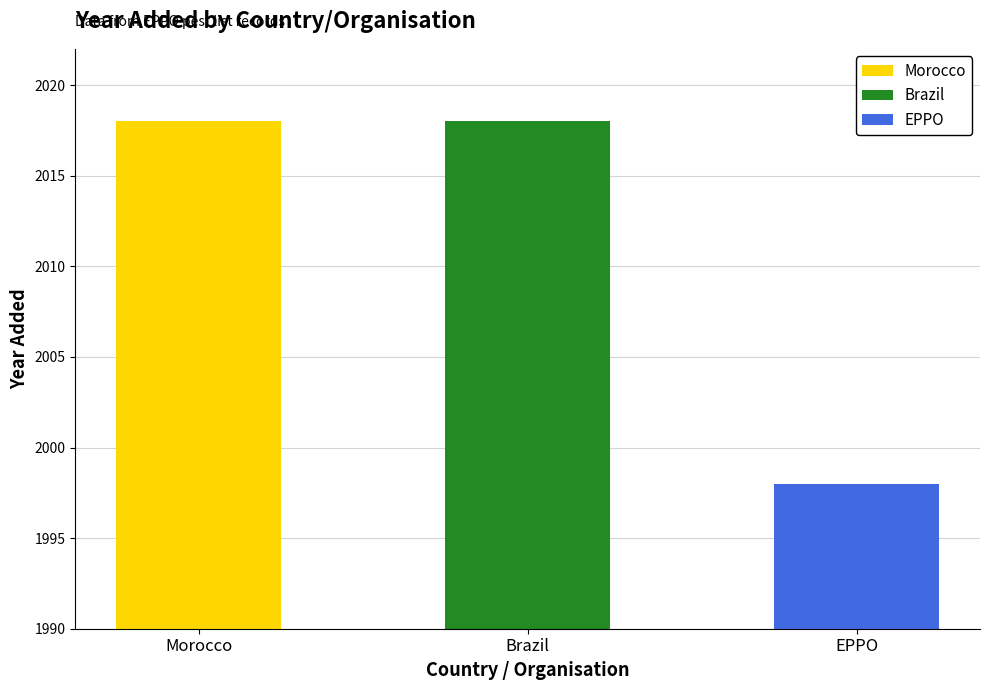

Reading left to right, what are all the values shown in this chart?

Morocco=2018	Brazil=2018	EPPO=1998